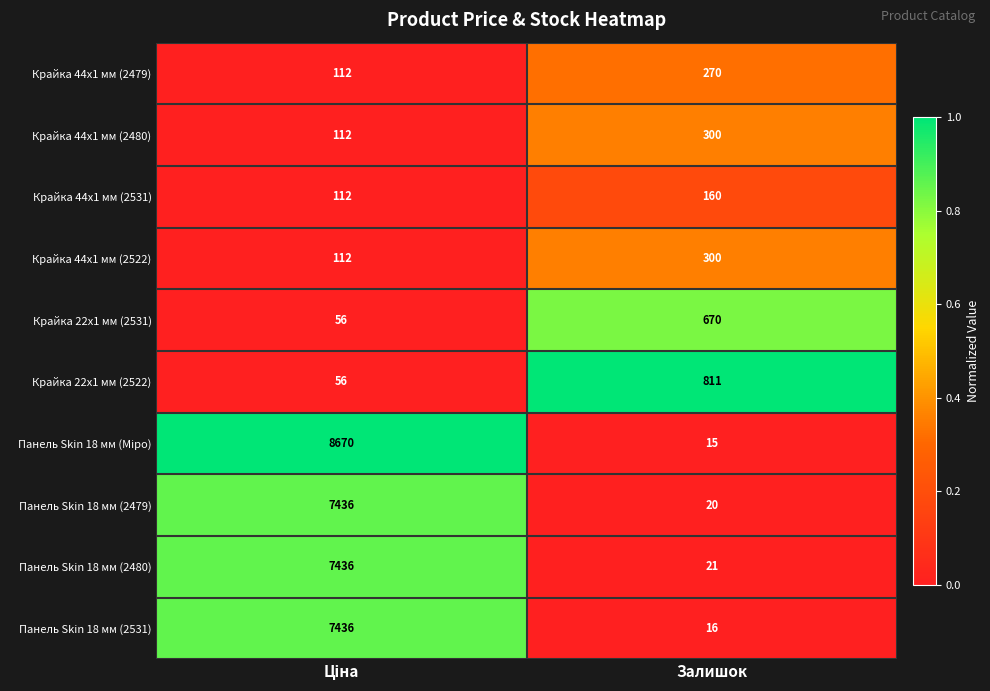

How many distinct data groups are displayed?

10